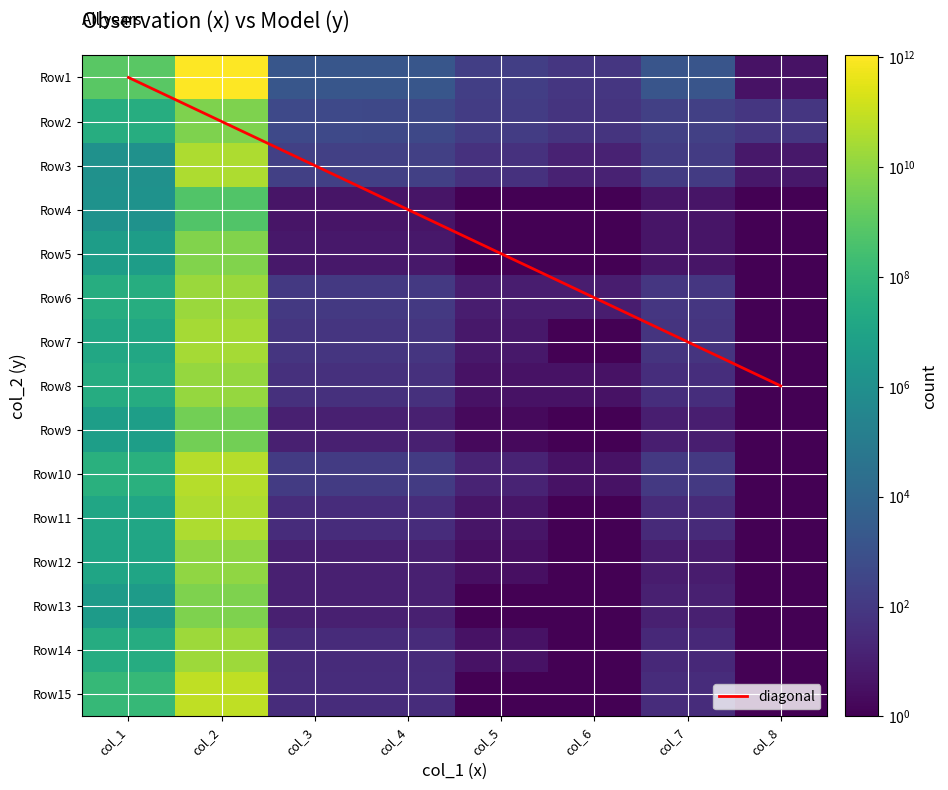

Count the number of categories in the chart.

8